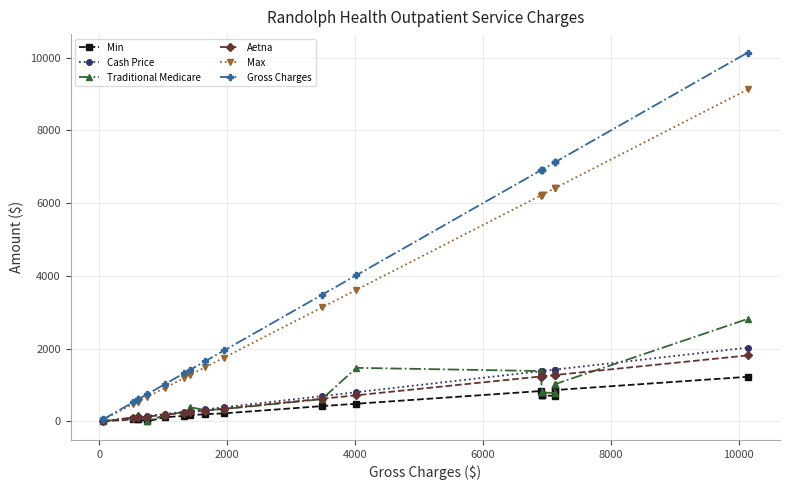

What is the difference between the maximum and minimum values in the Min series?

1226.9